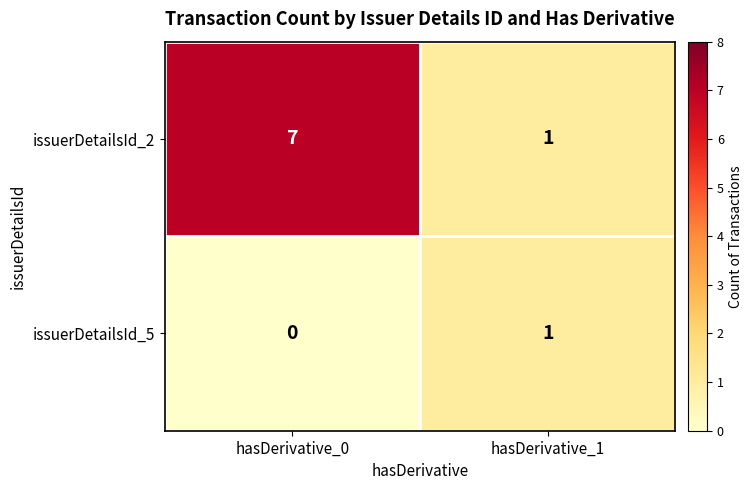

What is the greatest value displayed?

7